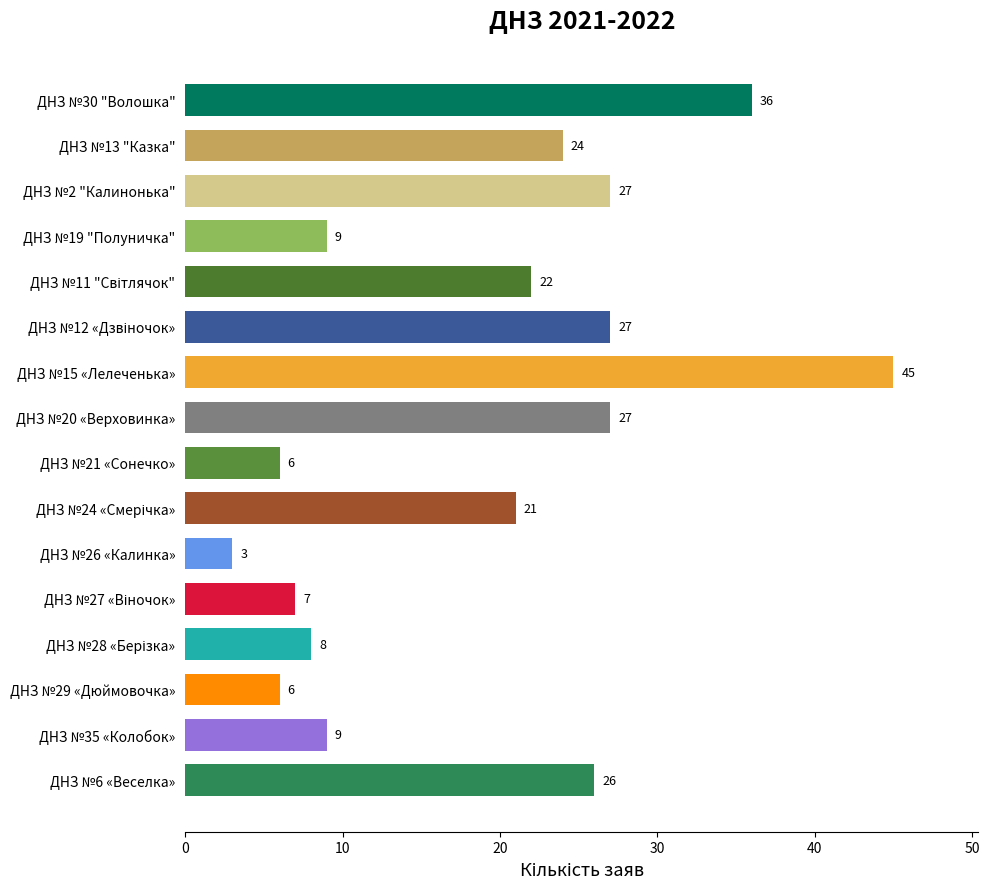

What is the value of the 4th bar from the top?

9